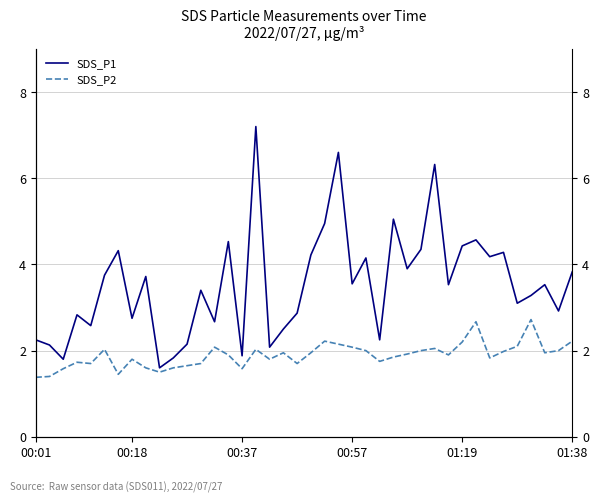

True or false: SDS_P2 and SDS_P1 cross at least once.

False